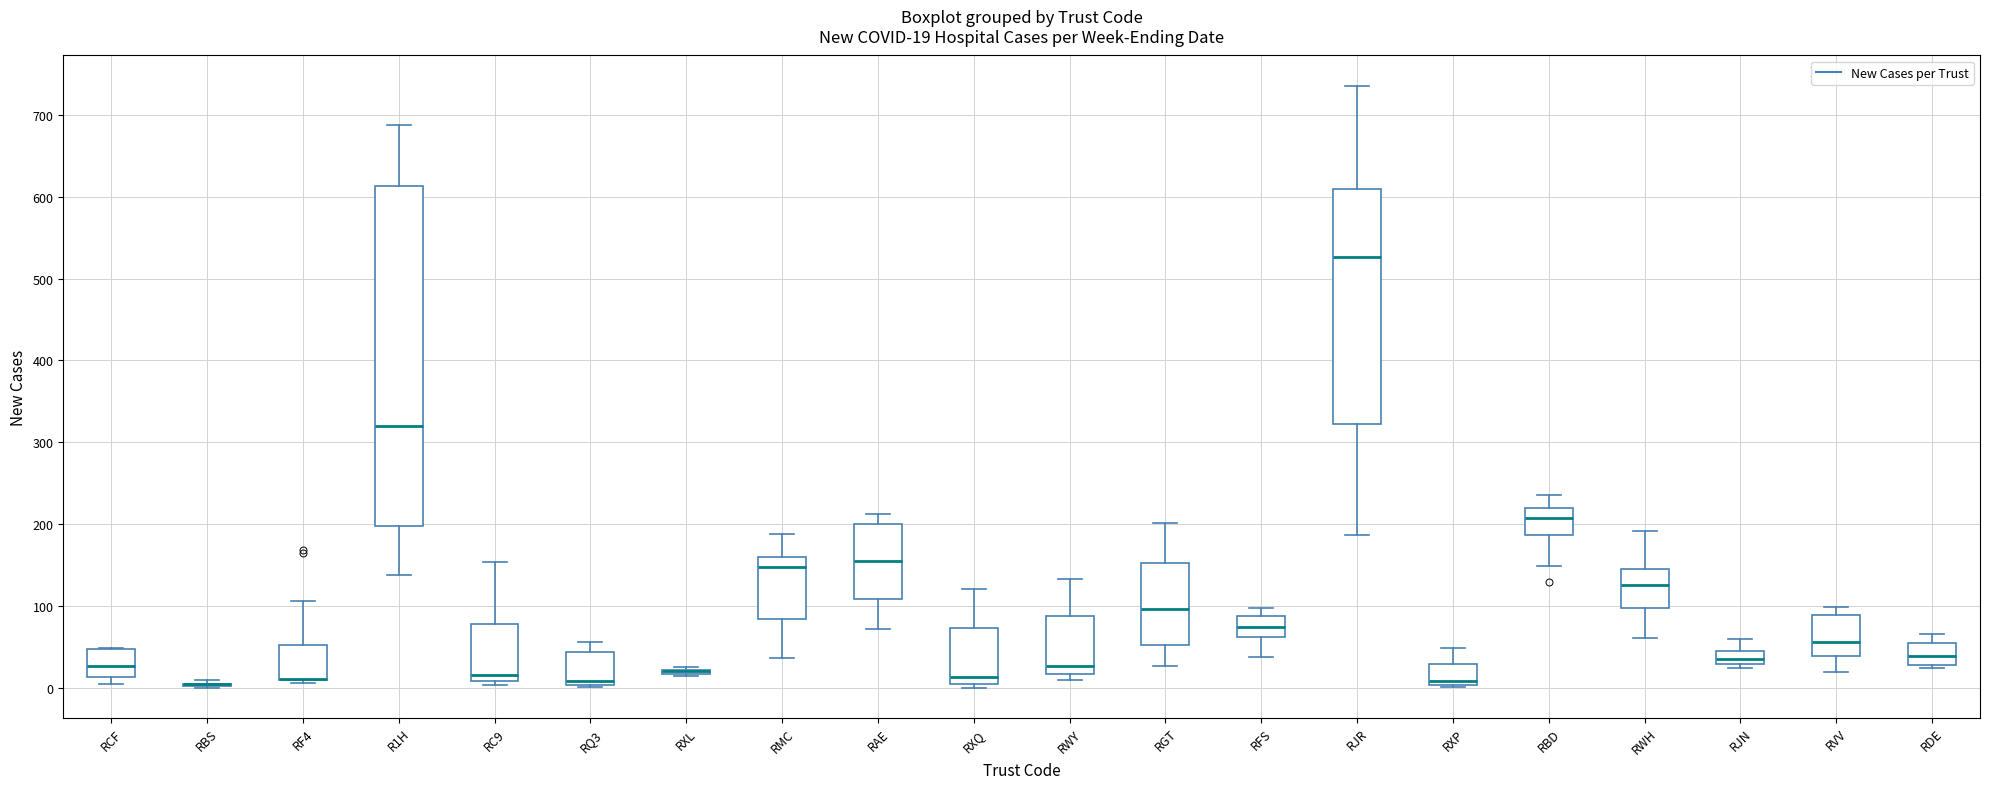

Which box is the tallest, from its lower edge to its upper edge?

R1H